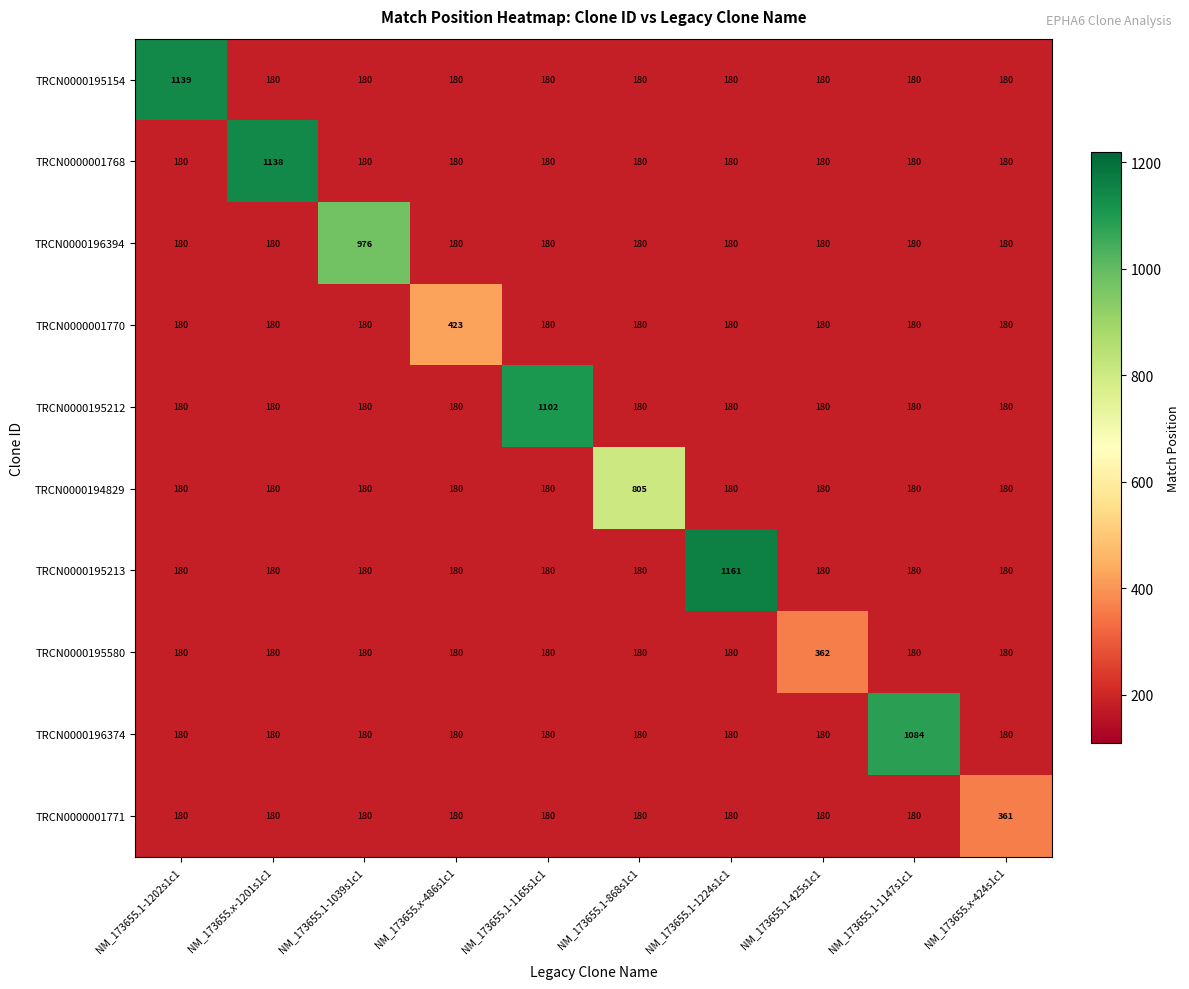

At which category is the sum across all series the highest?

NM_173655.1-1224s1c1